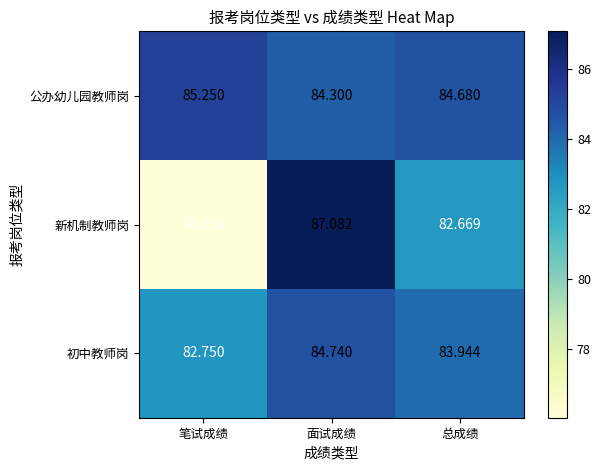

Count the number of data series in this chart.

3